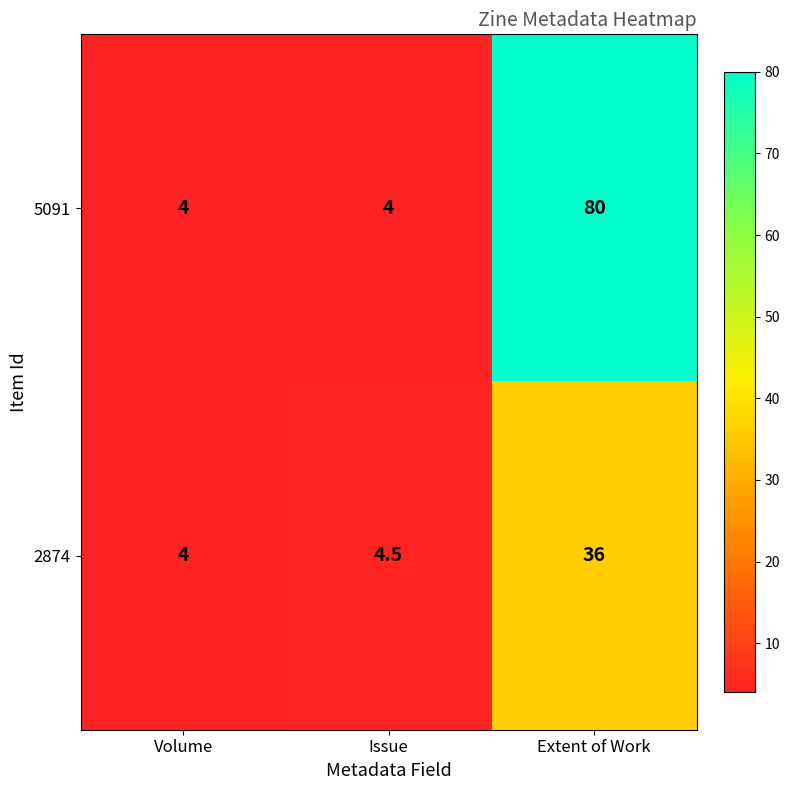

Read the 5091 value at Extent of Work.

80.0